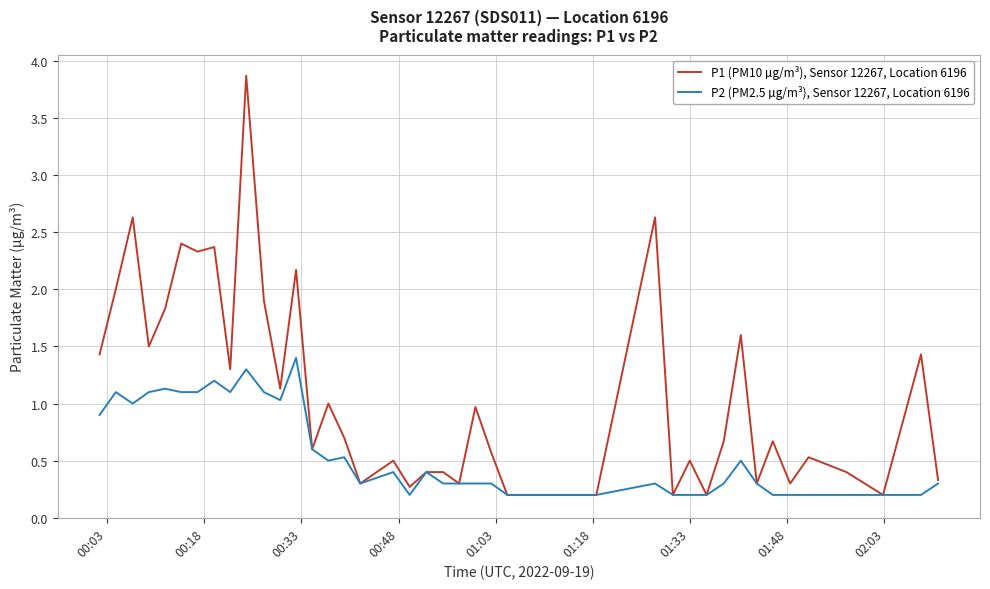

Which series has the largest range (max minus min)?

P1 (PM10 µg/m³), Sensor 12267, Location 6196